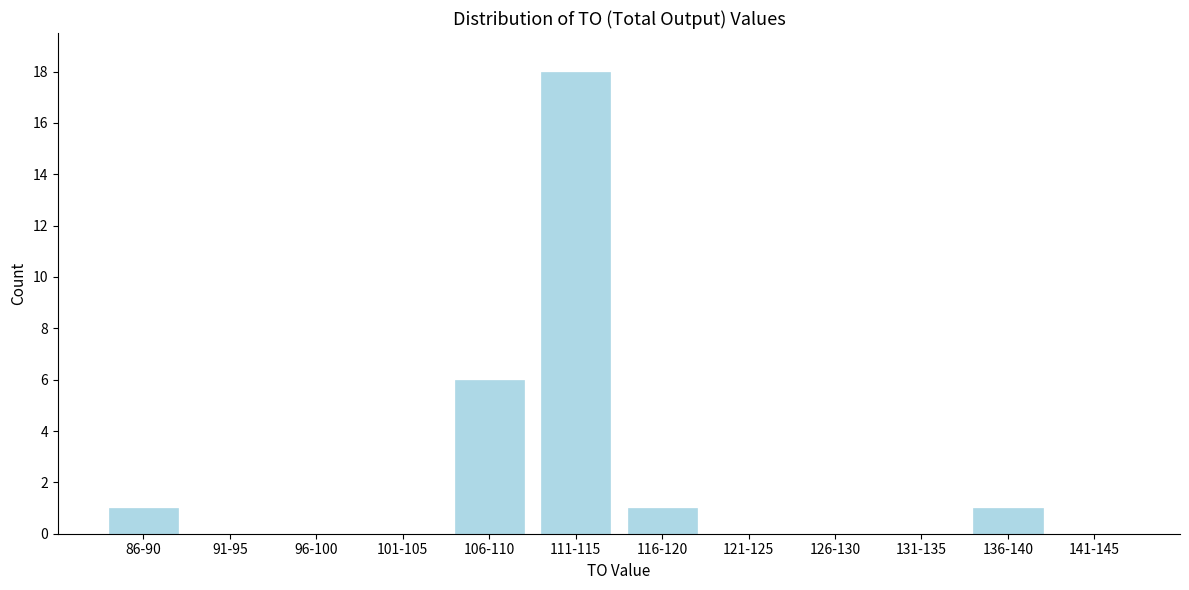

Reading right to left, transcribe all the data shown in this chart.

141-145=0	136-140=1	131-135=0	126-130=0	121-125=0	116-120=1	111-115=18	106-110=6	101-105=0	96-100=0	91-95=0	86-90=1